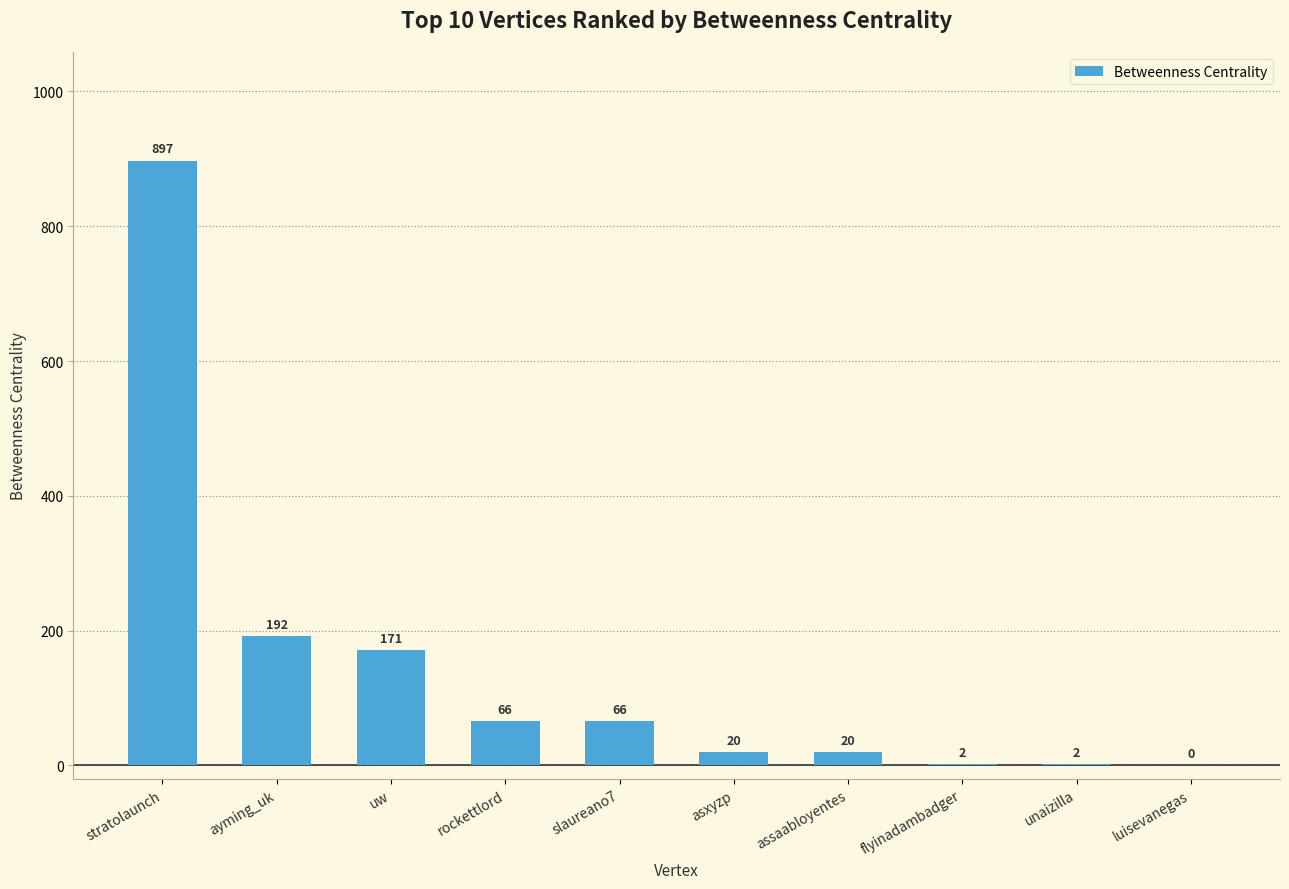

Are the bars horizontal?

No